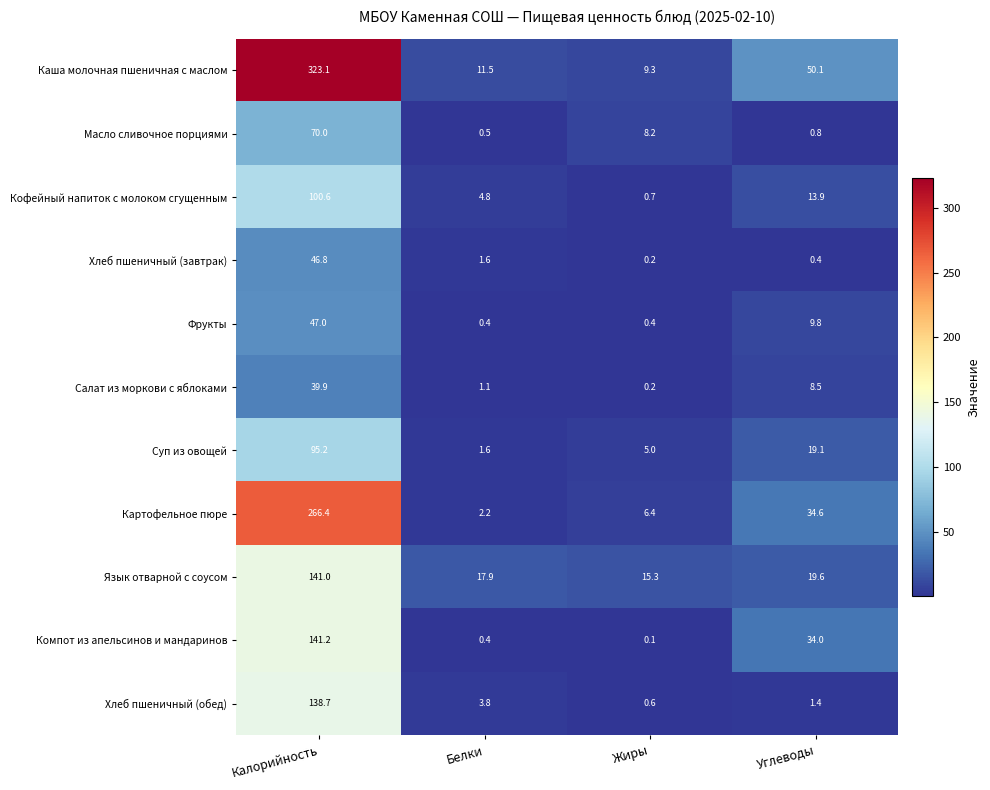

What is the smallest value displayed?

0.1